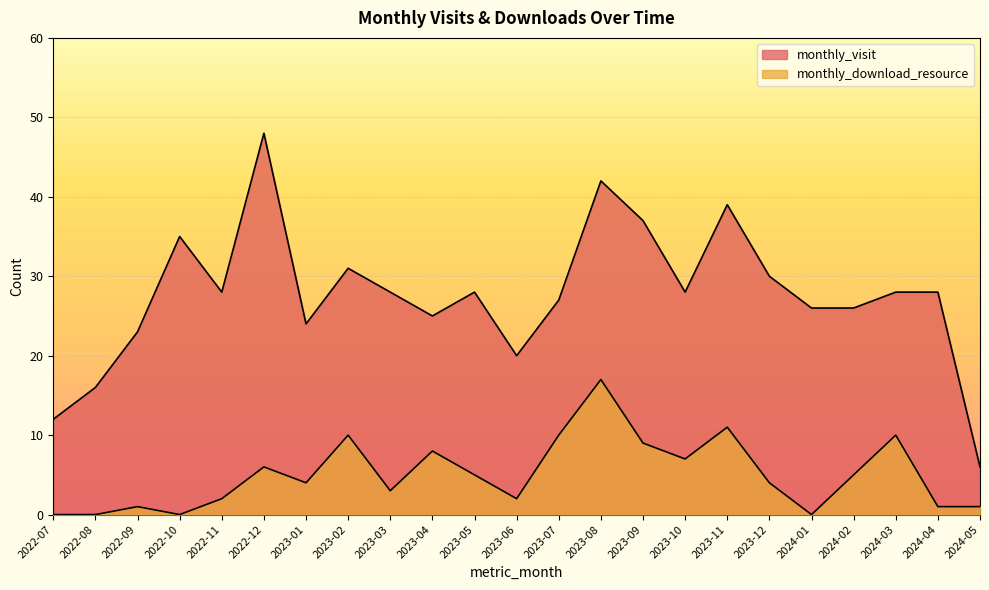

Reading left to right, transcribe all the data shown in this chart.

monthly_visit: 12	16	23	35	28	48	24	31	28	25	28	20	27	42	37	28	39	30	26	26	28	28	6
monthly_download_resource: 0	0	1	0	2	6	4	10	3	8	5	2	10	17	9	7	11	4	0	5	10	1	1